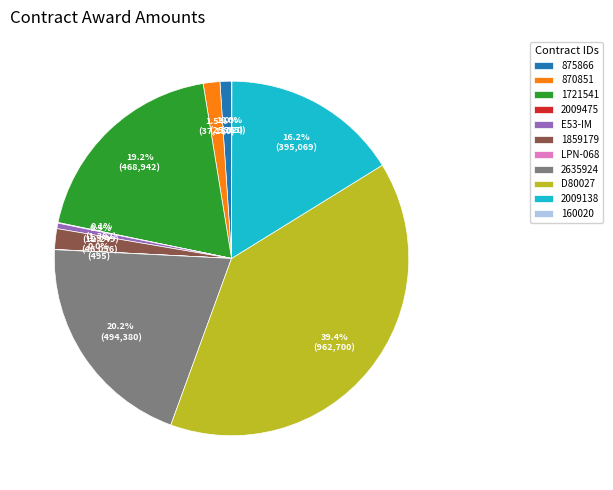

Does any single category account for the majority?

No